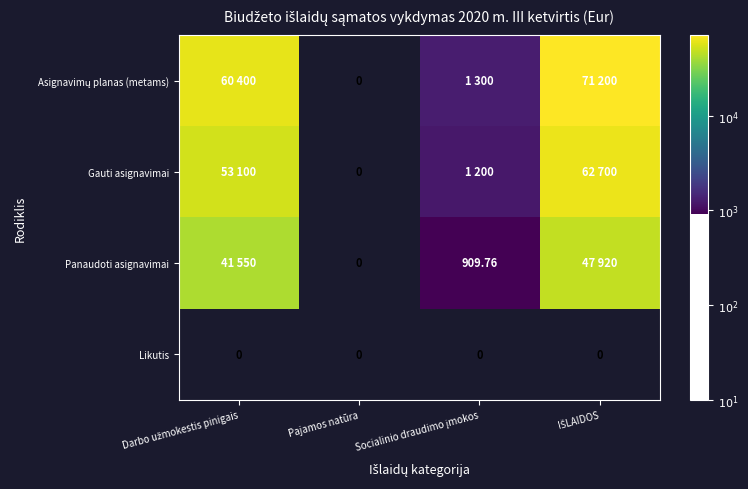

How many series are shown in this chart?

4